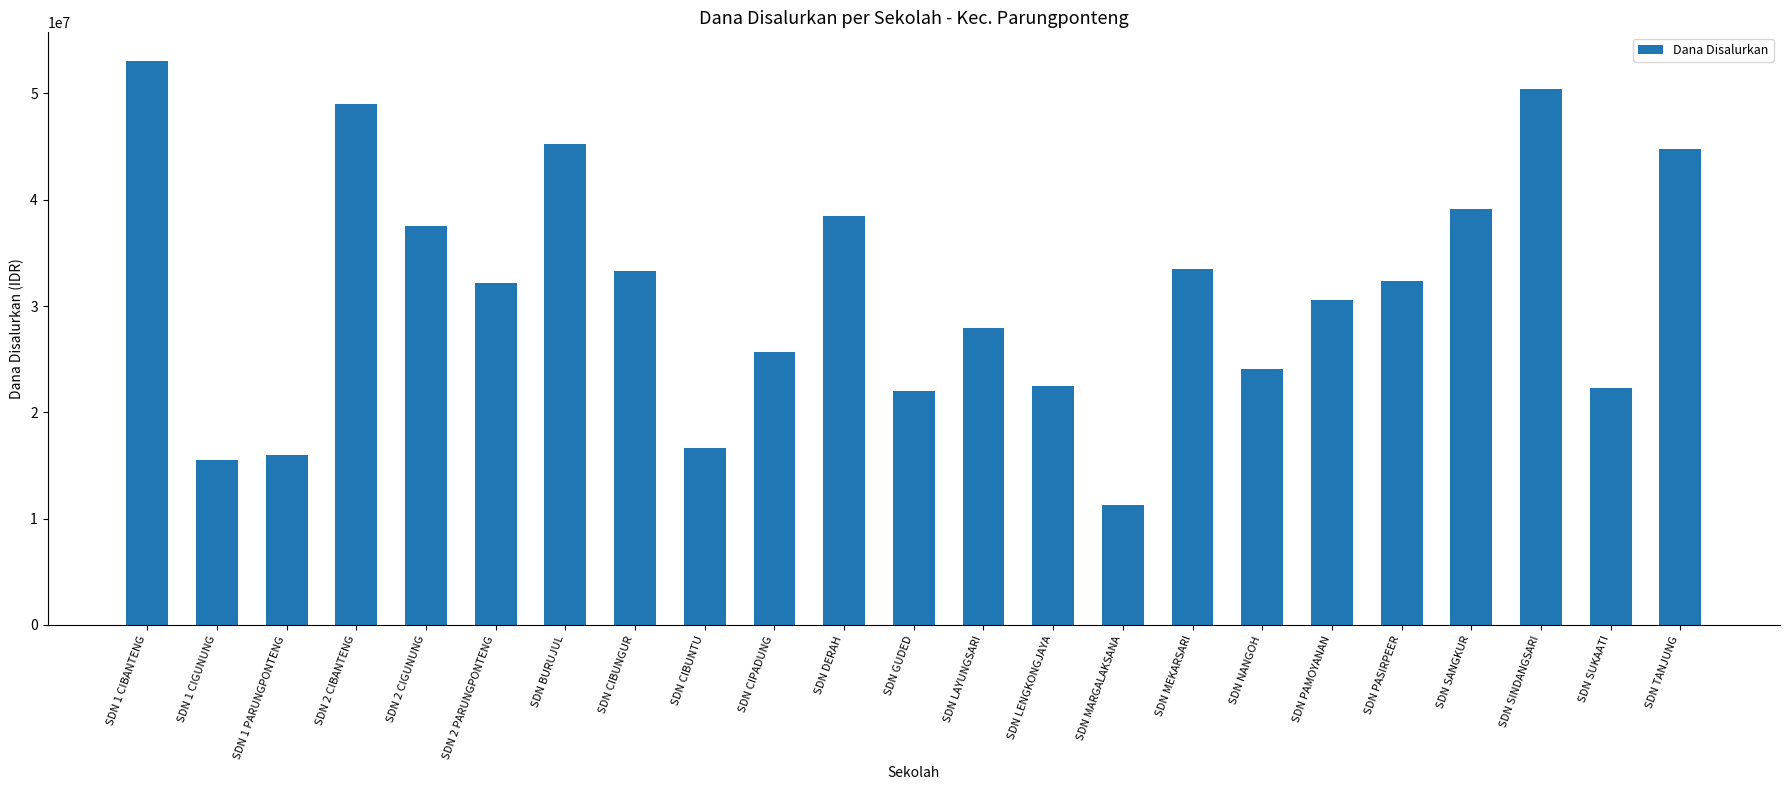

What is the difference between the second highest and minimum values?

39150000